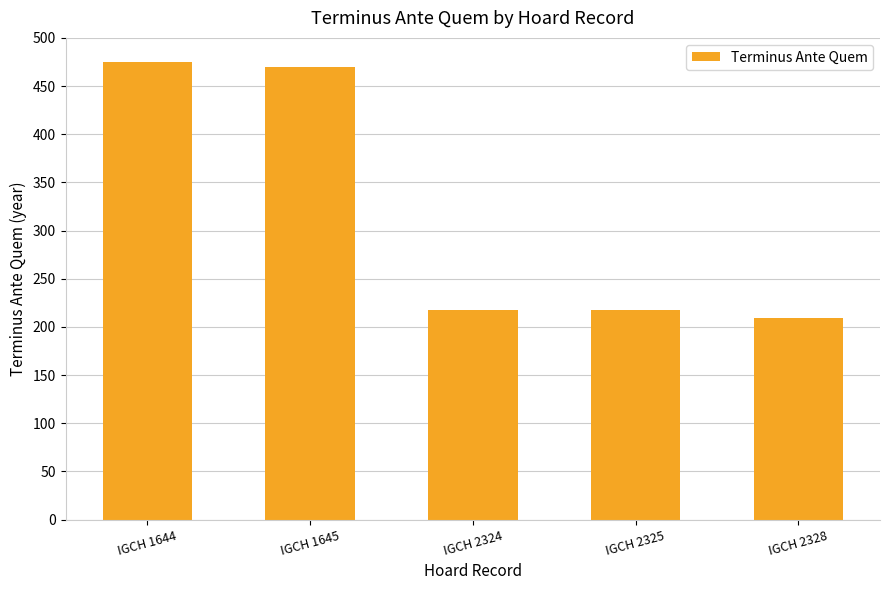

What is the sum of all values?

1590